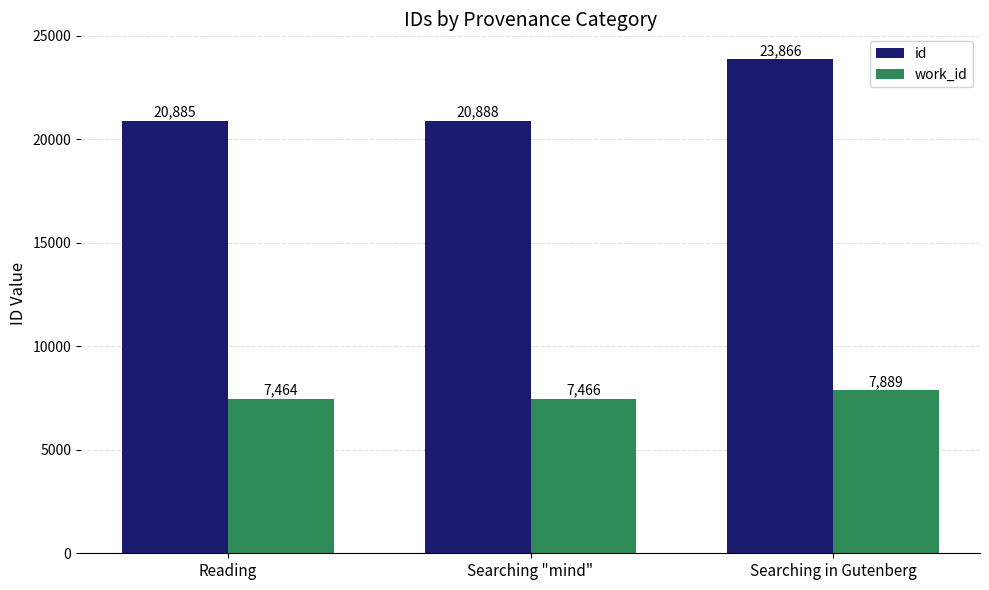

How many data points in work_id are less than 7466?

1